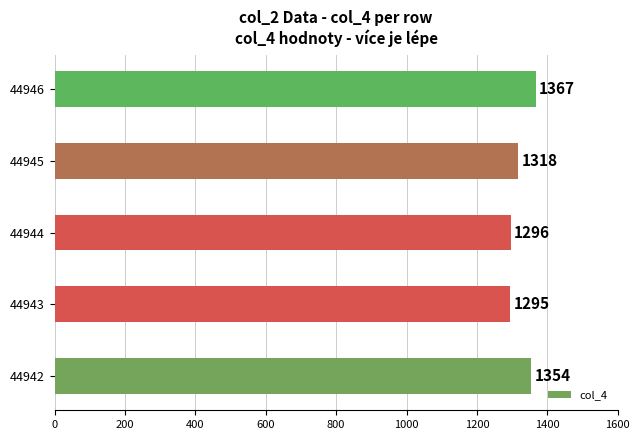

The value at 44945 is 1318. True or false?

True